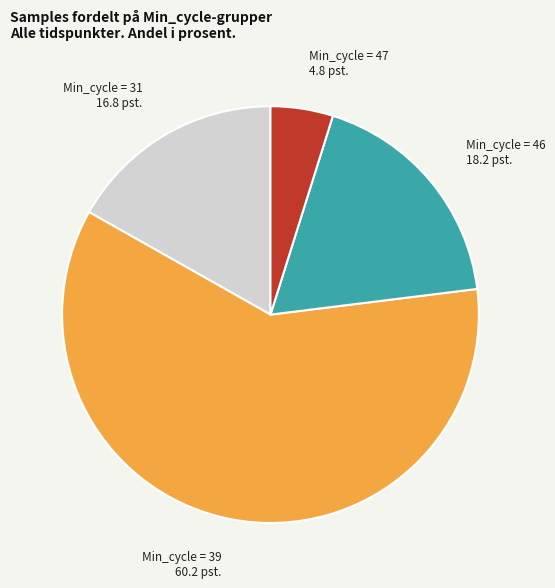

What is the largest slice in the pie chart?

Min_cycle = 39